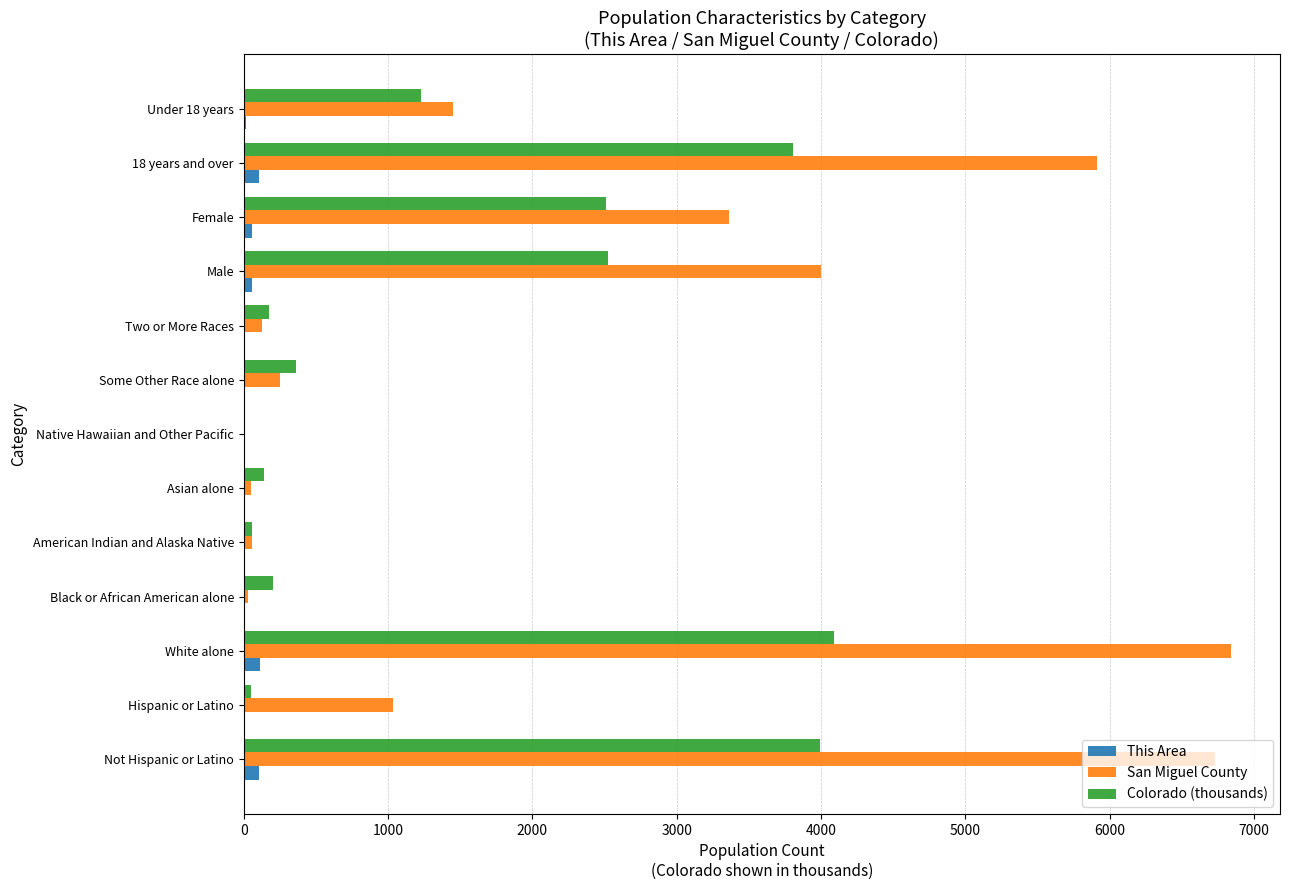

Which series has the widest spread of values?

San Miguel County